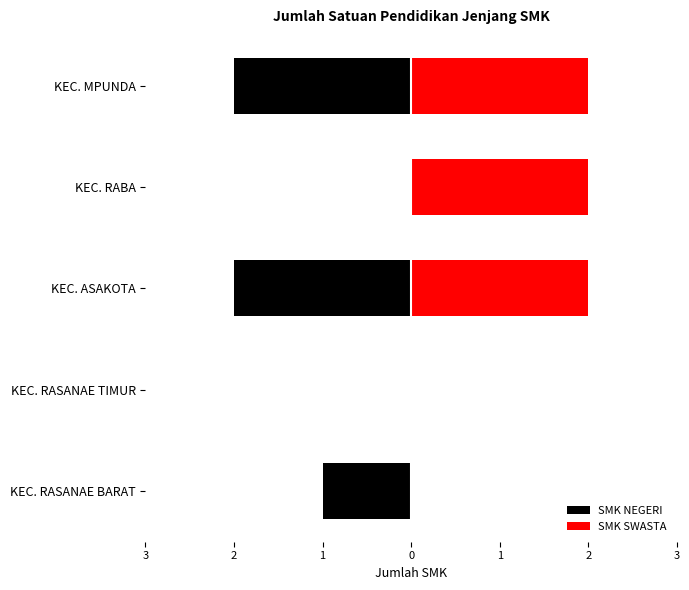

Rank the series by their average value, from highest to lowest.

SMK SWASTA, SMK NEGERI